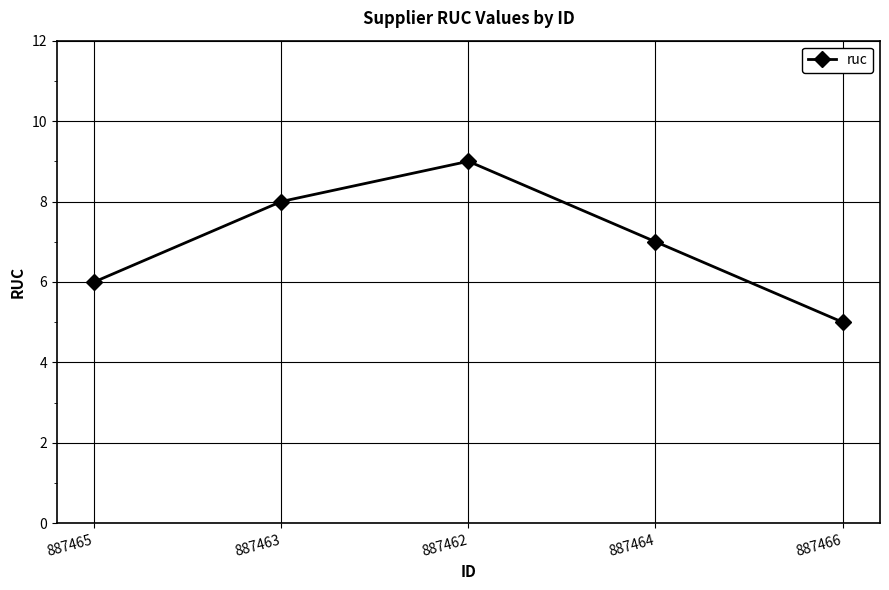

List the labels in order of value, smallest first.

887466, 887465, 887464, 887463, 887462